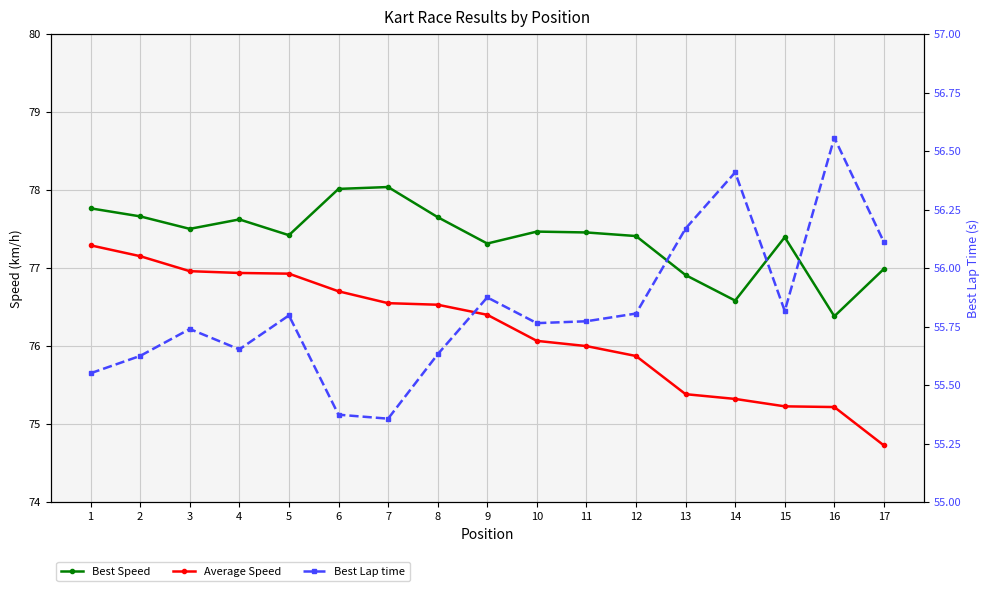

True or false: Average Speed and Best Lap time intersect in this chart.

False